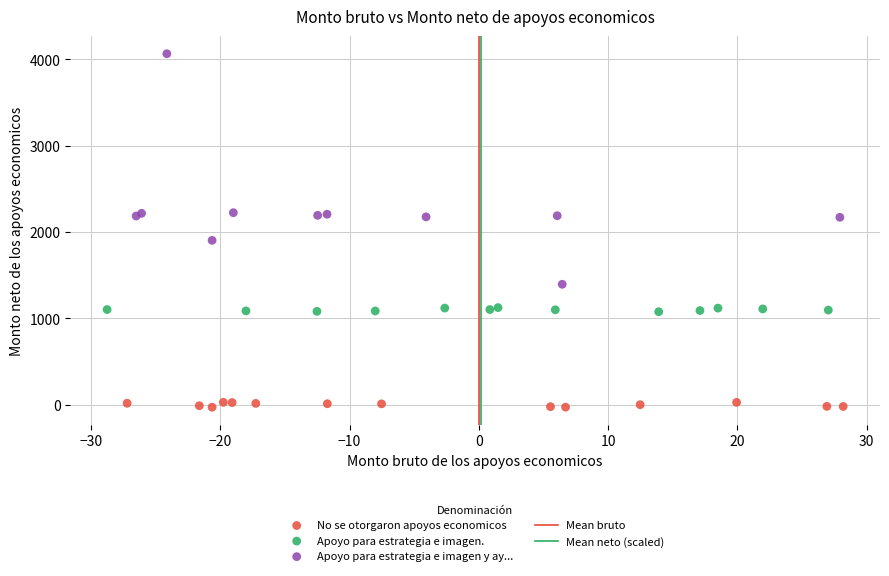

Which series contains the lowest Y value?

No se otorgaron apoyos economicos